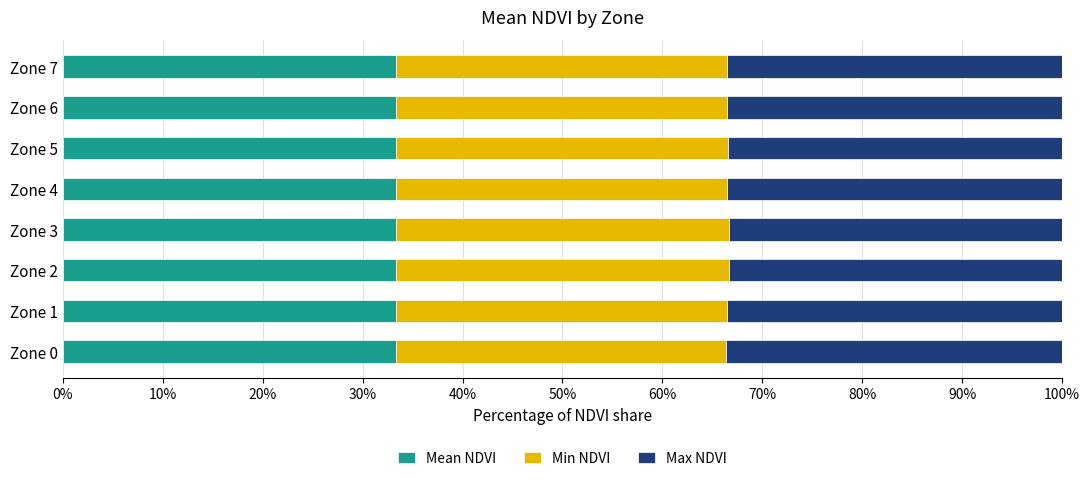

What is the average value of the Mean NDVI series?

33.3